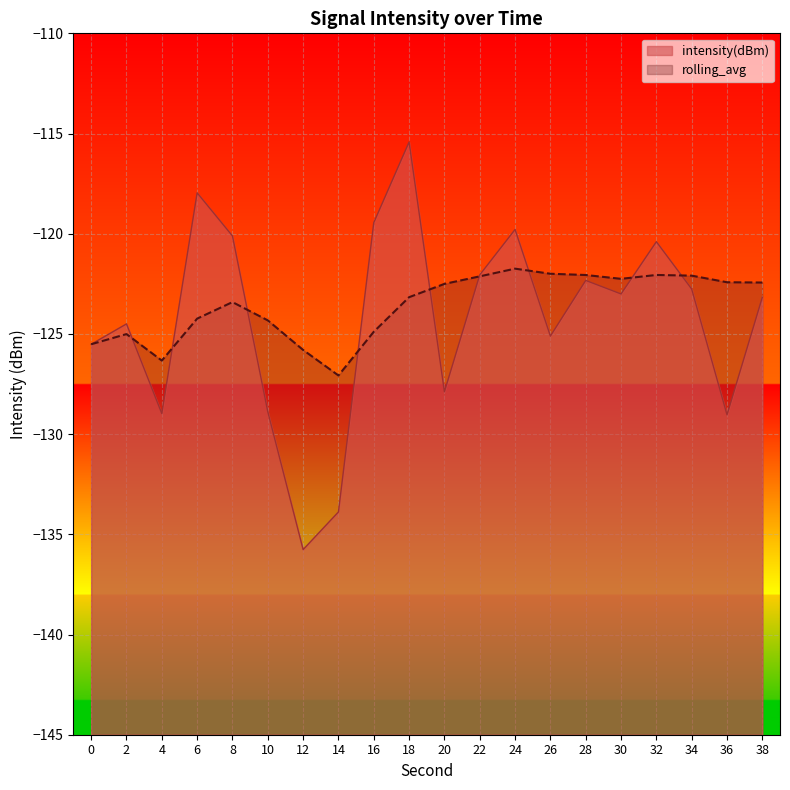

True or false: rolling_avg has a value of -84.2 at 12.

False